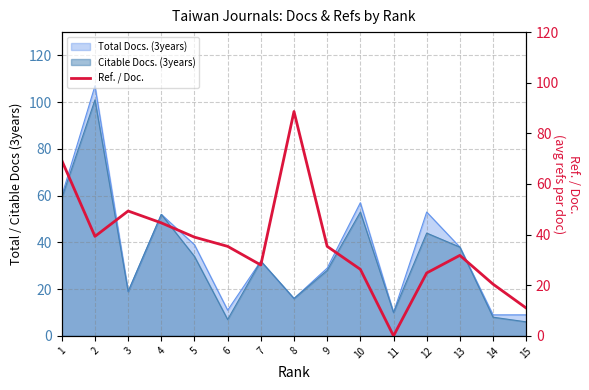

What is the ratio of the value at 2 to the value at 1?

0.6